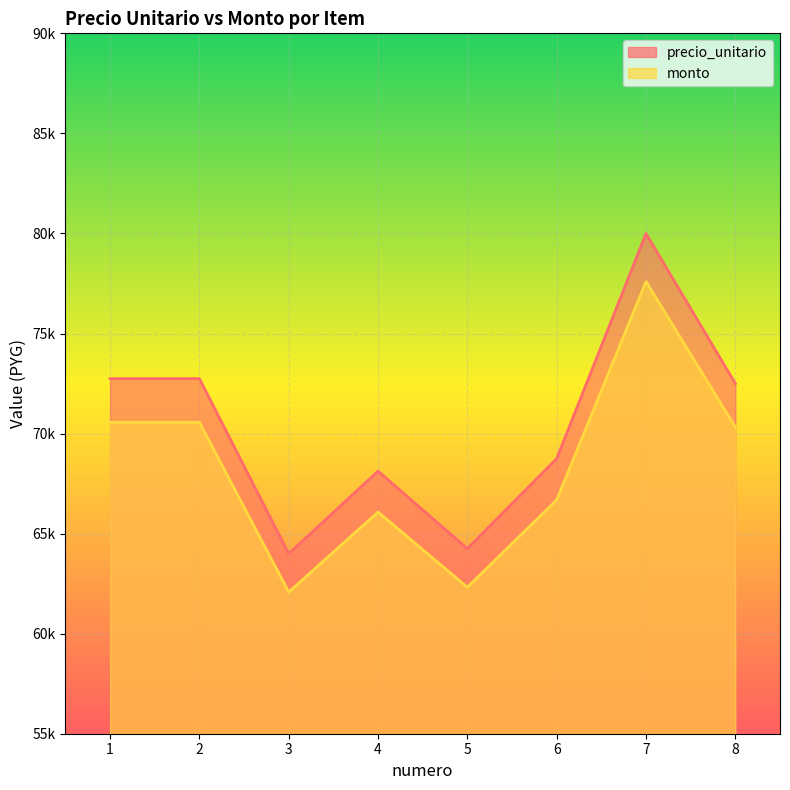

Reading left to right, transcribe all the data shown in this chart.

precio_unitario: 1=72746.0	2=72746.0	3=63996.0	4=68121.0	5=64247.0	6=68747.0	7=79996.0	8=72496.0
monto: 1=70563.6	2=70563.6	3=62076.1	4=66077.4	5=62319.6	6=66684.6	7=77596.1	8=70321.1